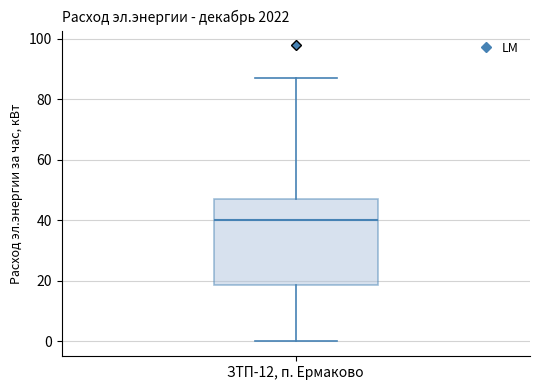

Read this box plot against the y-axis: the position of the median line, the range covered by the box, and the ends of both whiskers. The values are not printed on the chart, so give them approximately, as read against the axis.

median 40, box 18 to 46, whiskers 0 to 88